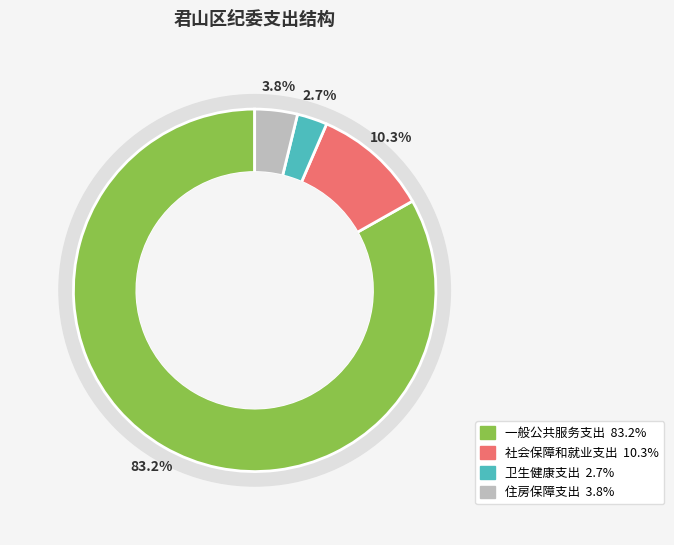

Which slice is the smallest?

卫生健康支出